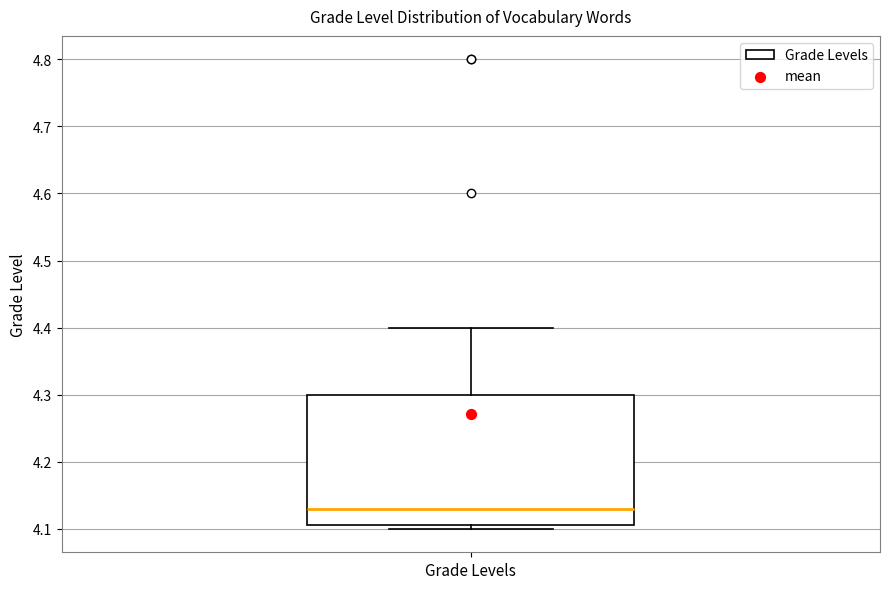

Where is the upper edge of the box for Grade Levels on the y-axis? The values are not printed on the chart, so give them approximately, as read against the axis.

4.30